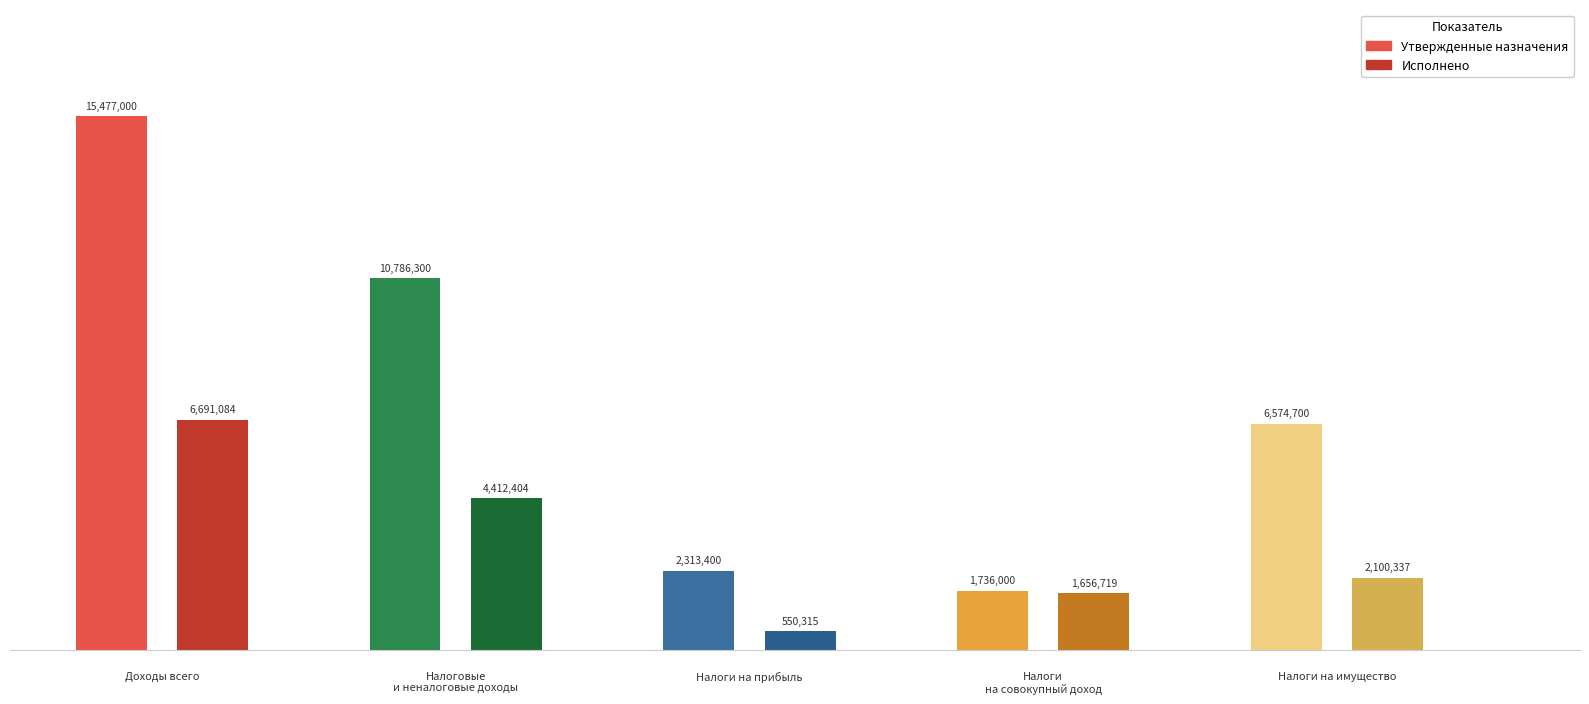

Between Налоги на прибыль and Доходы всего, which is larger?

Доходы всего